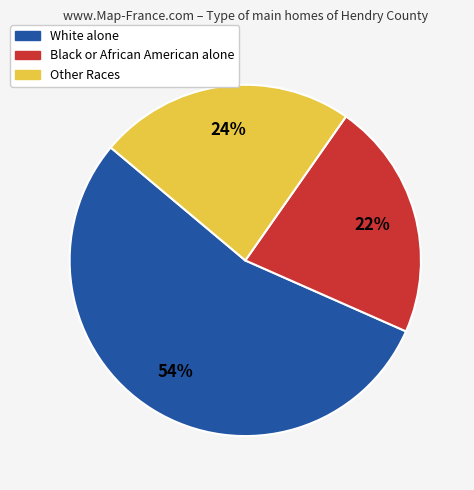

To the nearest percent, what is the average slice percentage?

33%